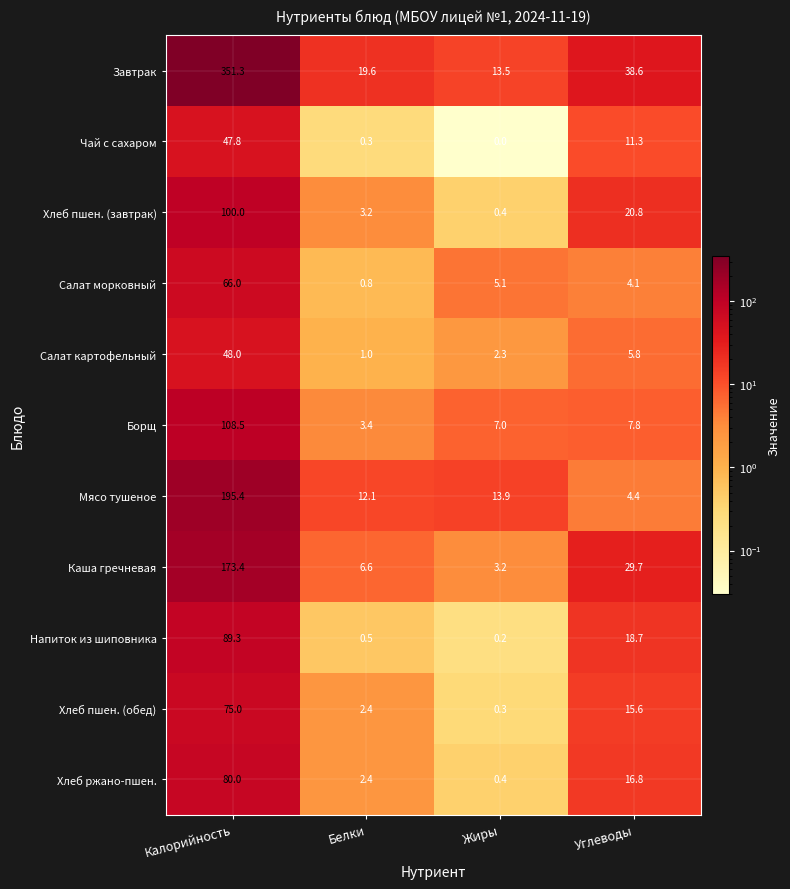

Which series has the largest range (max minus min)?

Завтрак